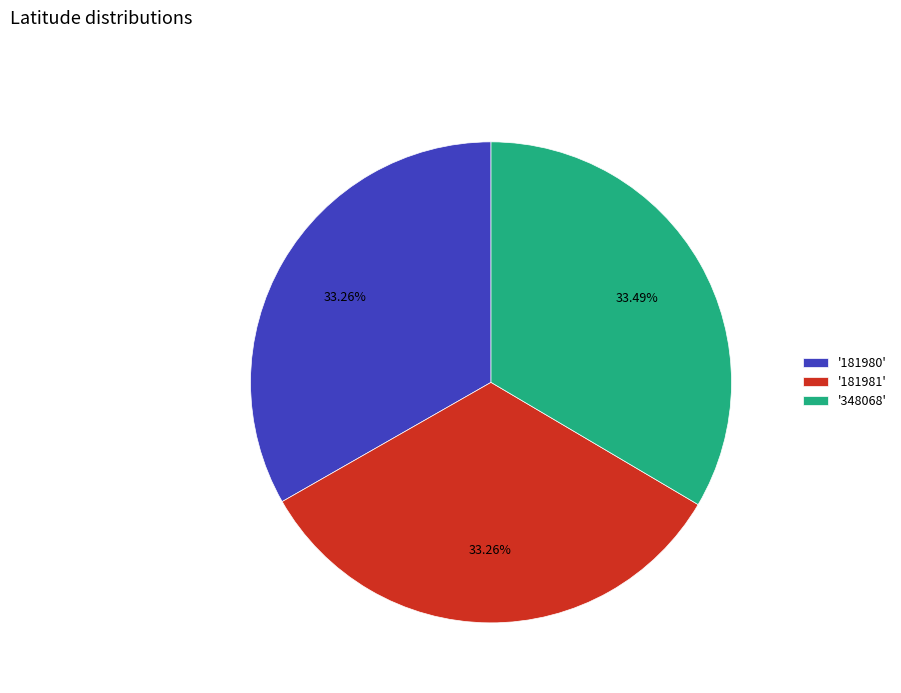

Is there a majority slice in this chart?

No